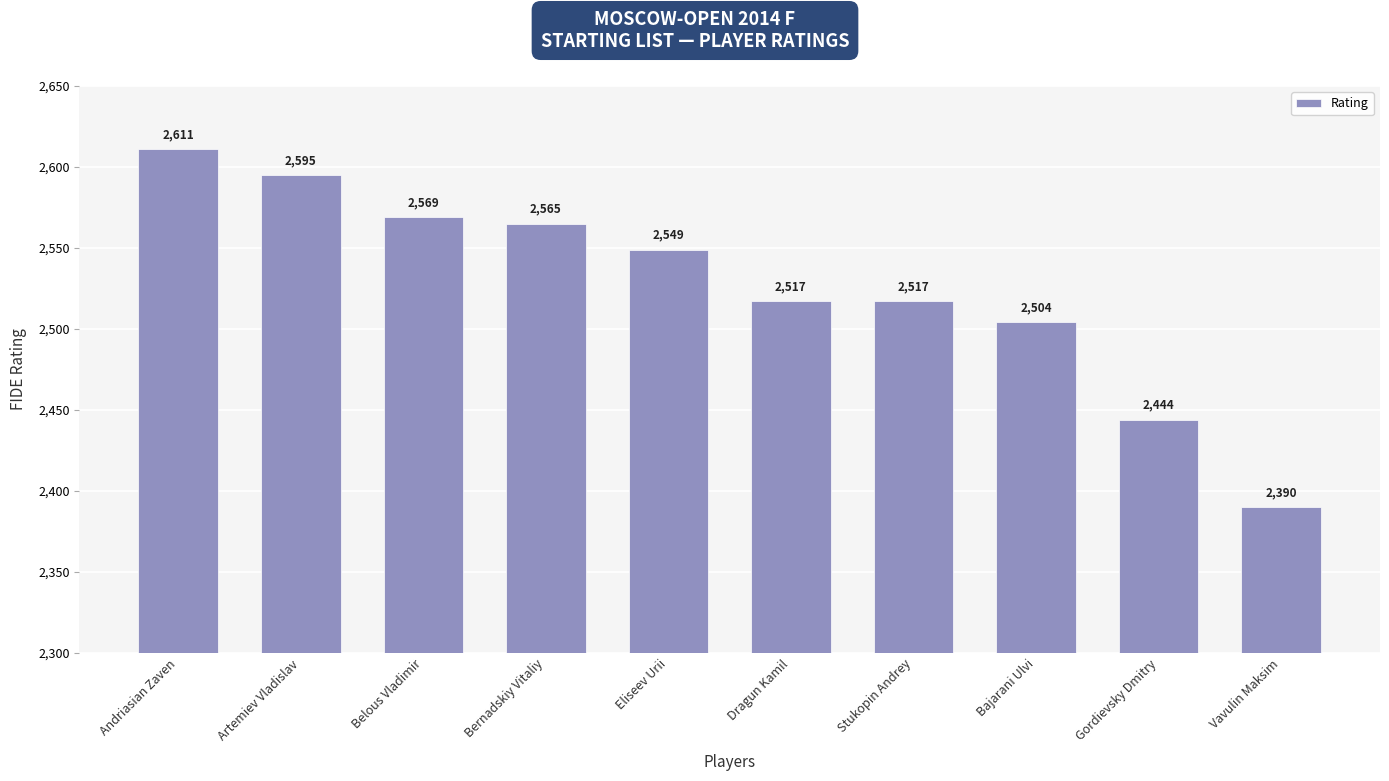

Count the number of categories in the chart.

10